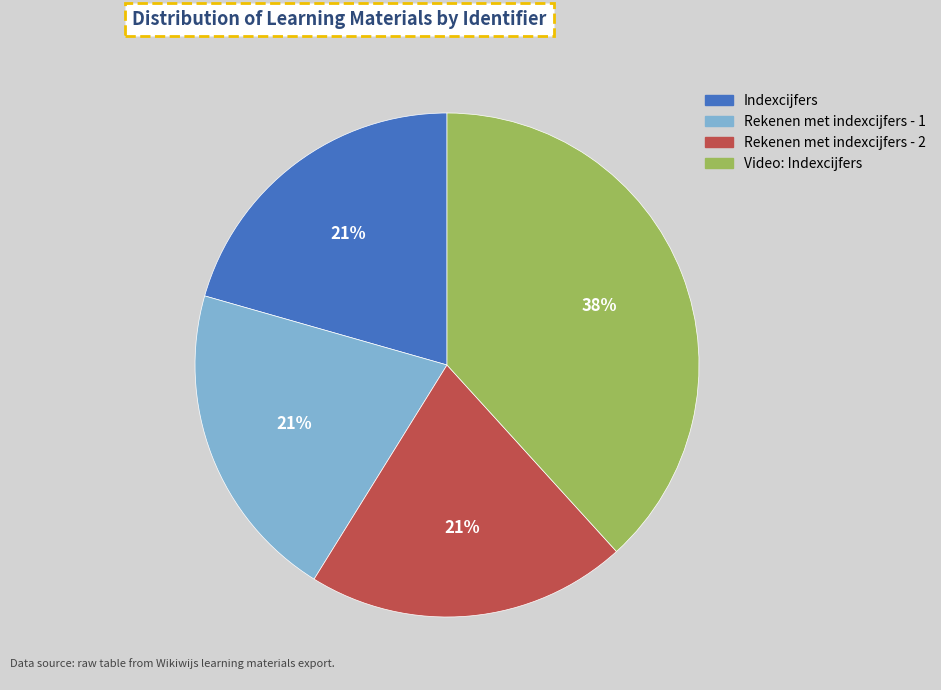

What is the ratio of the value at Rekenen met indexcijfers - 1 to the value at Rekenen met indexcijfers - 2?

1.0